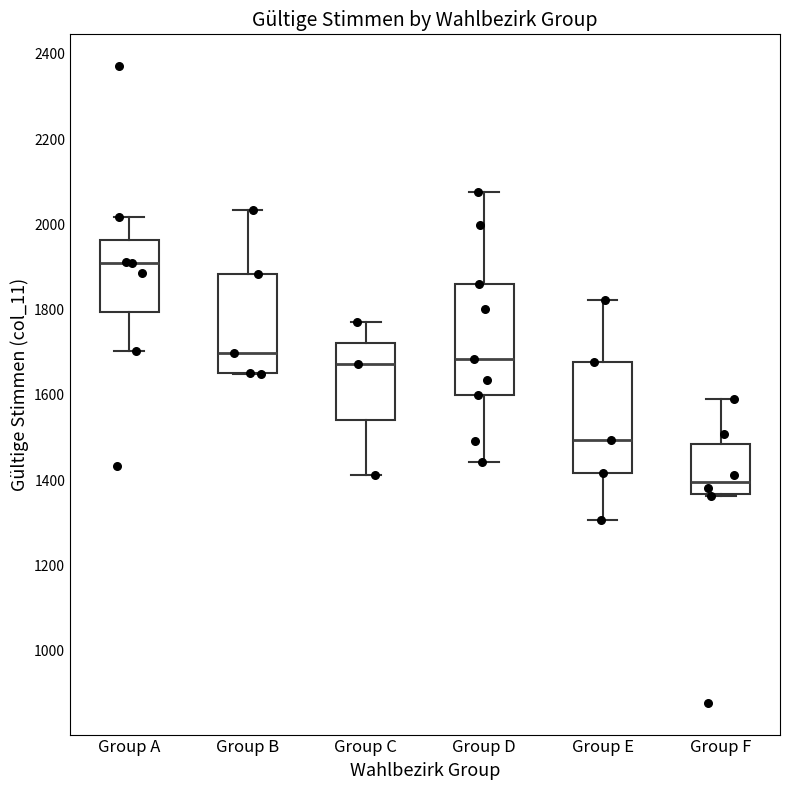

Which box has the lowest median line?

Group F